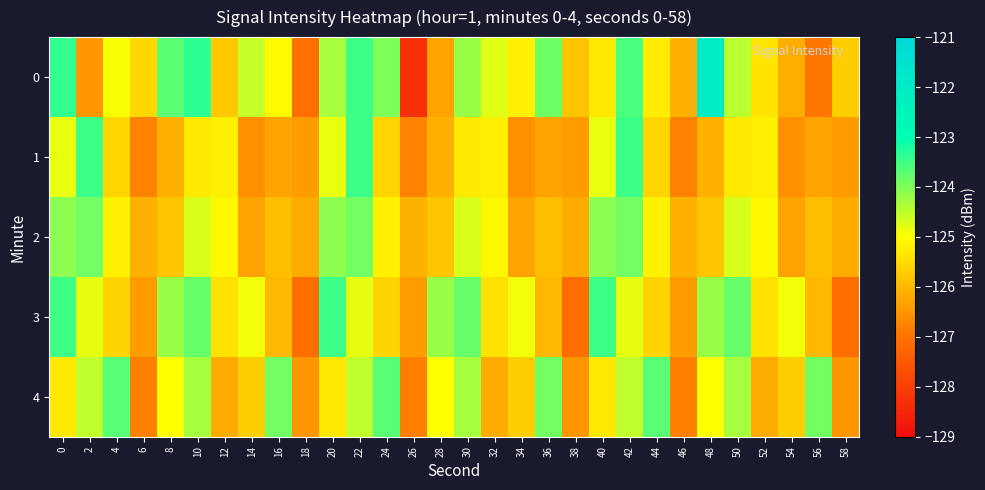

Reading left to right, list all the values displayed in this chart.

0: 0=-123.4	2=-126.5	4=-125.0	6=-125.6	8=-123.7	10=-123.4	12=-125.8	14=-124.5	16=-125.1	18=-127.1	20=-124.3	22=-123.5	24=-124.0	26=-128.3	28=-126.3	30=-124.2	32=-124.8	34=-125.2	36=-123.9	38=-125.8	40=-125.3	42=-123.6	44=-125.3	46=-126.1	48=-122.0	50=-124.5	52=-125.4	54=-126.2	56=-126.9	58=-125.7
1: 0=-124.8	2=-123.5	4=-125.6	6=-126.8	8=-126.1	10=-125.3	12=-125.2	14=-126.6	16=-126.3	18=-126.4	20=-124.8	22=-123.5	24=-125.6	26=-126.8	28=-126.1	30=-125.3	32=-125.2	34=-126.6	36=-126.3	38=-126.4	40=-124.8	42=-123.5	44=-125.6	46=-126.8	48=-126.1	50=-125.3	52=-125.2	54=-126.6	56=-126.3	58=-126.4
2: 0=-124.1	2=-123.9	4=-125.2	6=-126.1	8=-125.8	10=-124.7	12=-125.1	14=-126.3	16=-125.9	18=-126.2	20=-124.1	22=-123.9	24=-125.2	26=-126.1	28=-125.8	30=-124.7	32=-125.1	34=-126.3	36=-125.9	38=-126.2	40=-124.1	42=-123.9	44=-125.2	46=-126.1	48=-125.8	50=-124.7	52=-125.1	54=-126.3	56=-125.9	58=-126.2
3: 0=-123.5	2=-124.8	4=-125.6	6=-126.4	8=-124.2	10=-123.8	12=-125.4	14=-124.9	16=-126.0	18=-127.1	20=-123.5	22=-124.8	24=-125.6	26=-126.4	28=-124.2	30=-123.8	32=-125.4	34=-124.9	36=-126.0	38=-127.1	40=-123.5	42=-124.8	44=-125.6	46=-126.4	48=-124.2	50=-123.8	52=-125.4	54=-124.9	56=-126.0	58=-127.1
4: 0=-125.3	2=-124.5	4=-123.7	6=-126.8	8=-125.0	10=-124.3	12=-126.2	14=-125.7	16=-123.9	18=-126.5	20=-125.3	22=-124.5	24=-123.7	26=-126.8	28=-125.0	30=-124.3	32=-126.2	34=-125.7	36=-123.9	38=-126.5	40=-125.3	42=-124.5	44=-123.7	46=-126.8	48=-125.0	50=-124.3	52=-126.2	54=-125.7	56=-123.9	58=-126.5